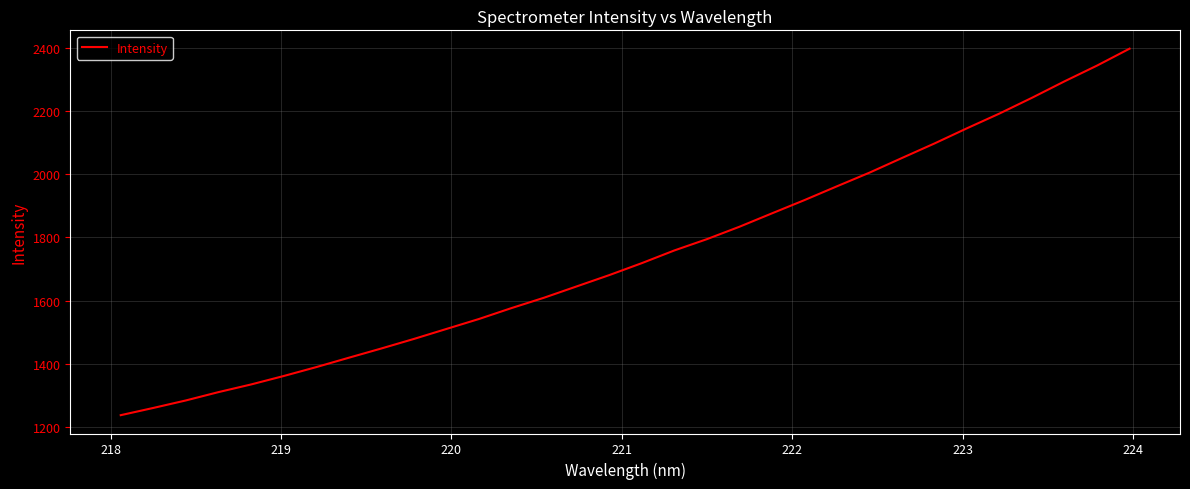

What is the difference between the maximum and minimum values?

1161.6